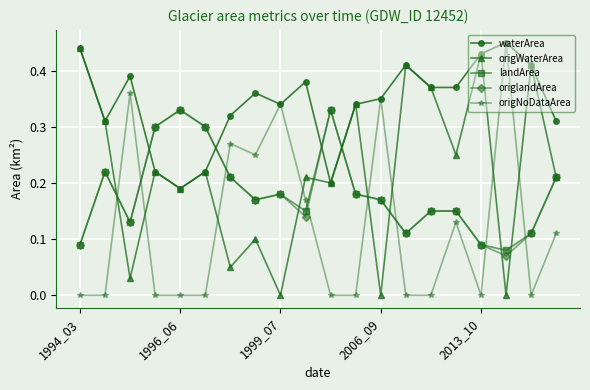

True or false: waterArea and origlandArea intersect in this chart.

True